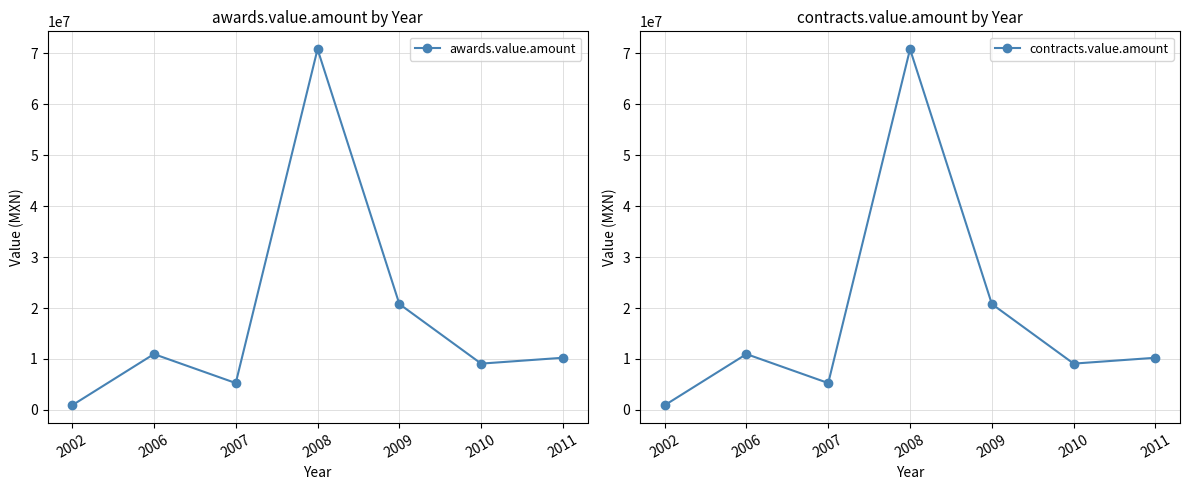

Reading left to right, extract all data points from this chart.

awards.value.amount: 898393.2	10953996.9	5263297.3	70831468.6	20784760.9	9080165.8	10234381.4
contracts.value.amount: 898393.2	10953996.9	5263297.3	70831468.6	20784760.9	9080165.8	10234381.4